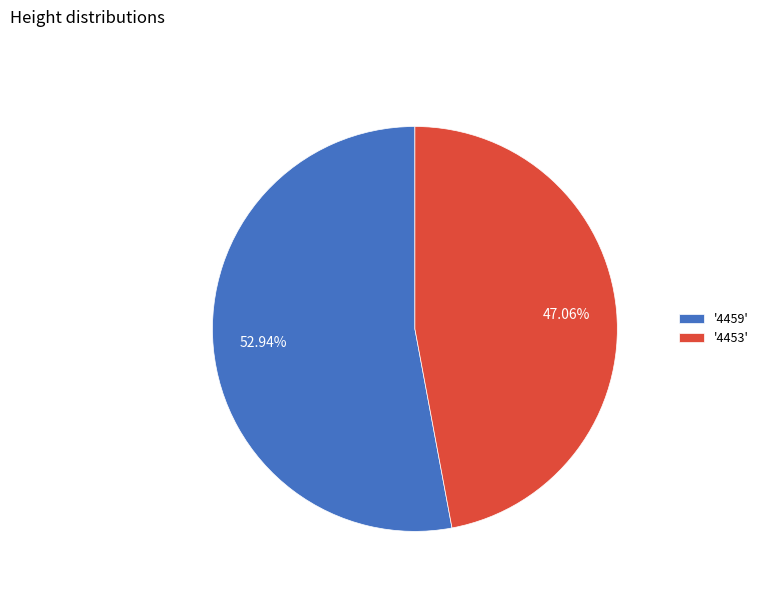

Rank the categories by value from lowest to highest.

'4453', '4459'